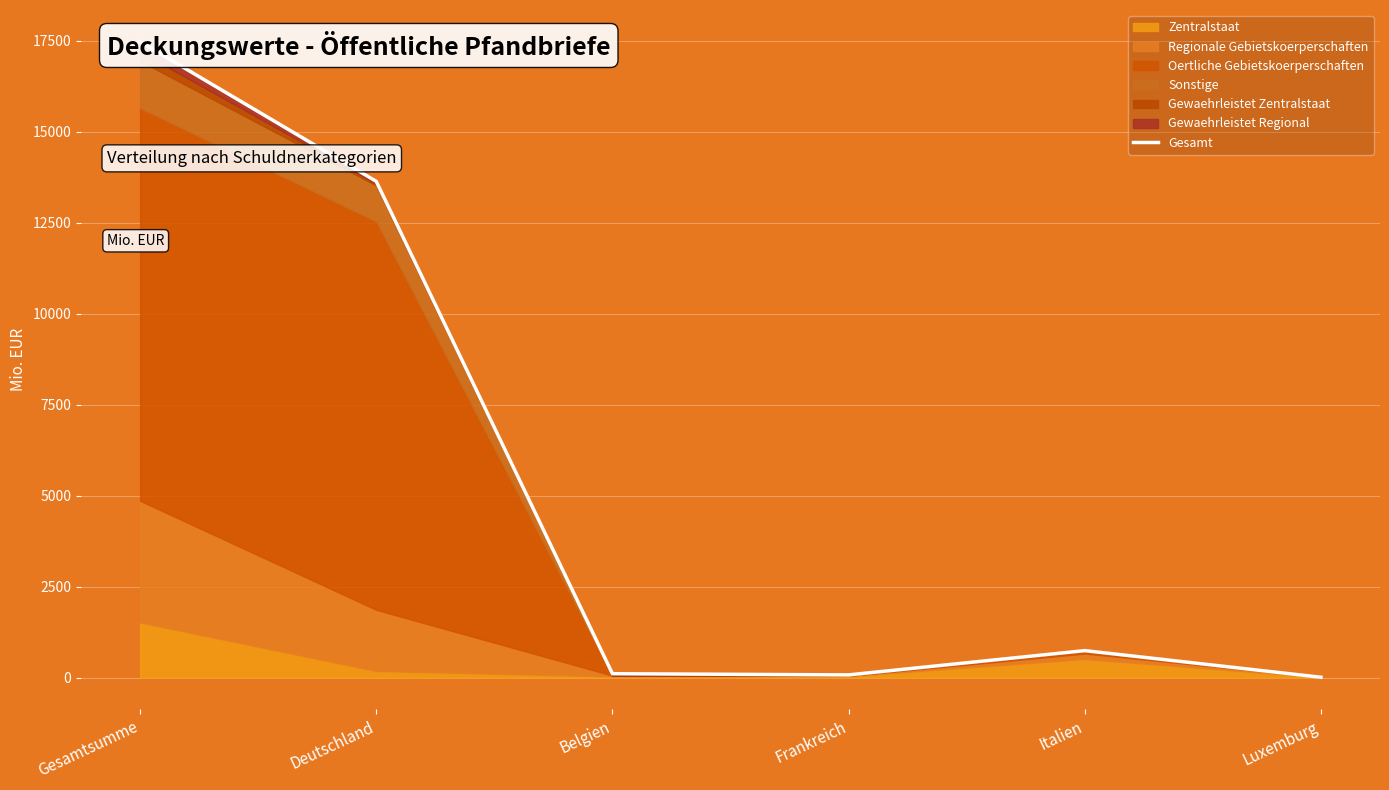

Which has a higher value, Italien or Deutschland?

Deutschland